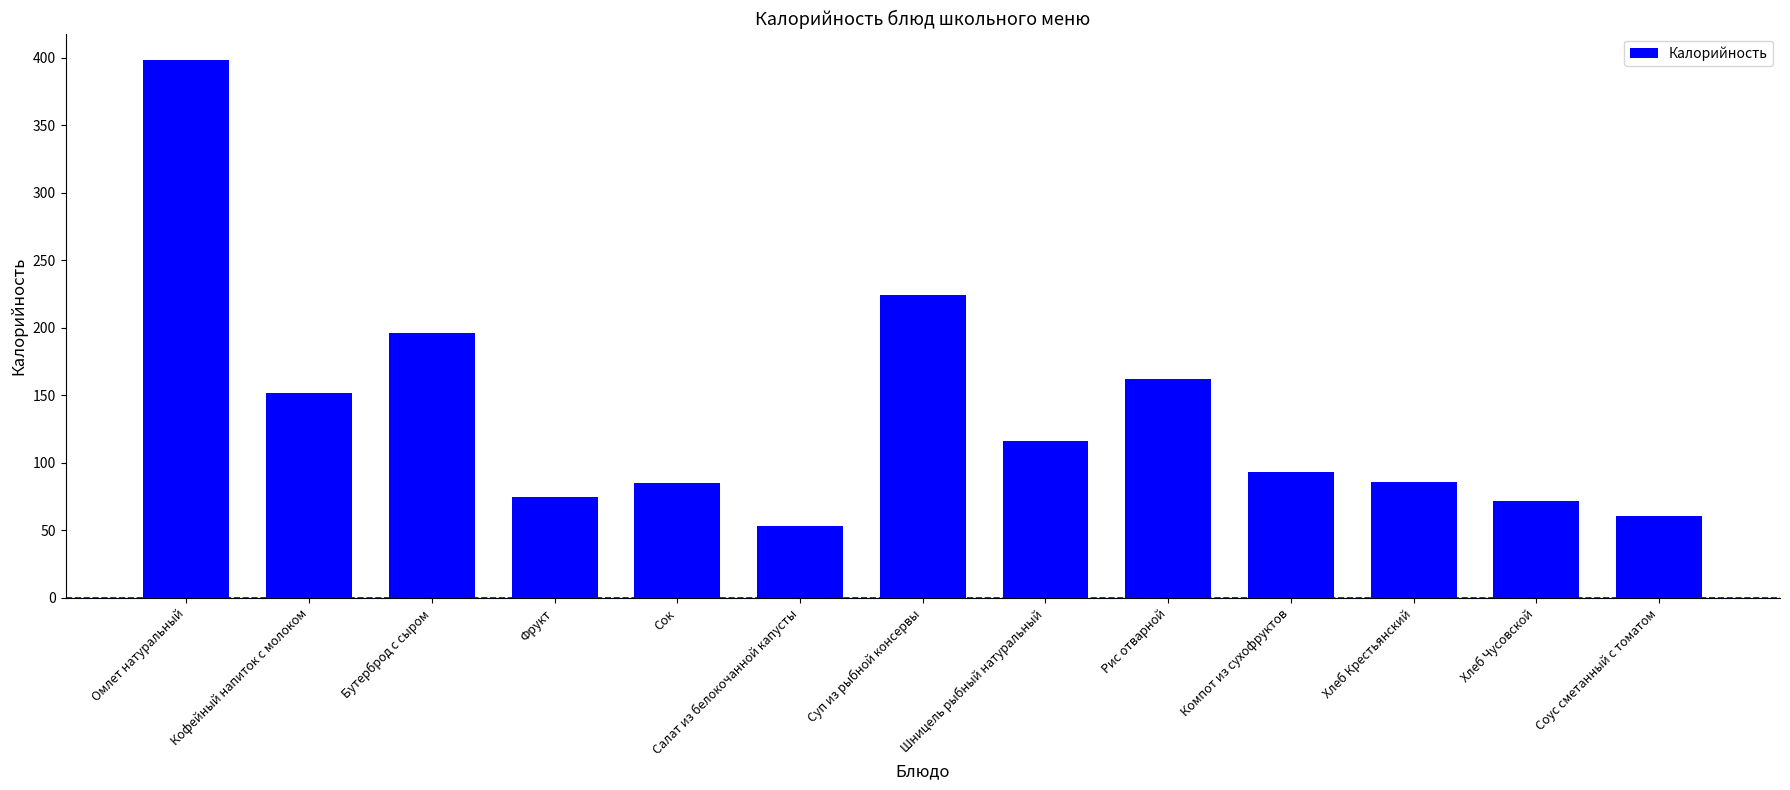

At which label does the data first exceed 93?

Омлет натуральный